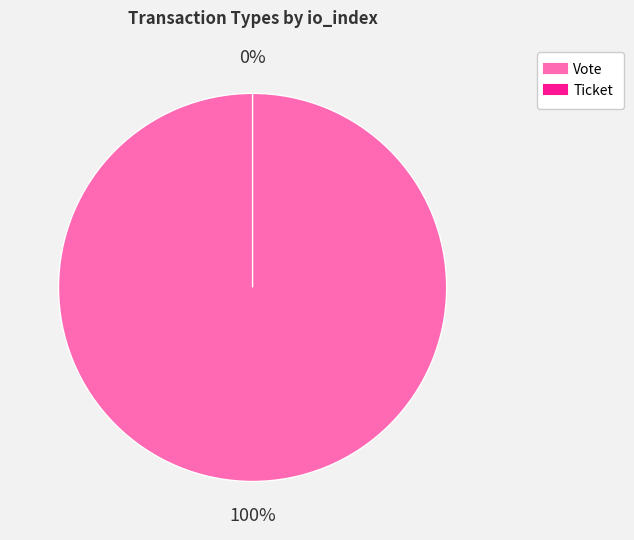

How many slices are in this pie chart?

2